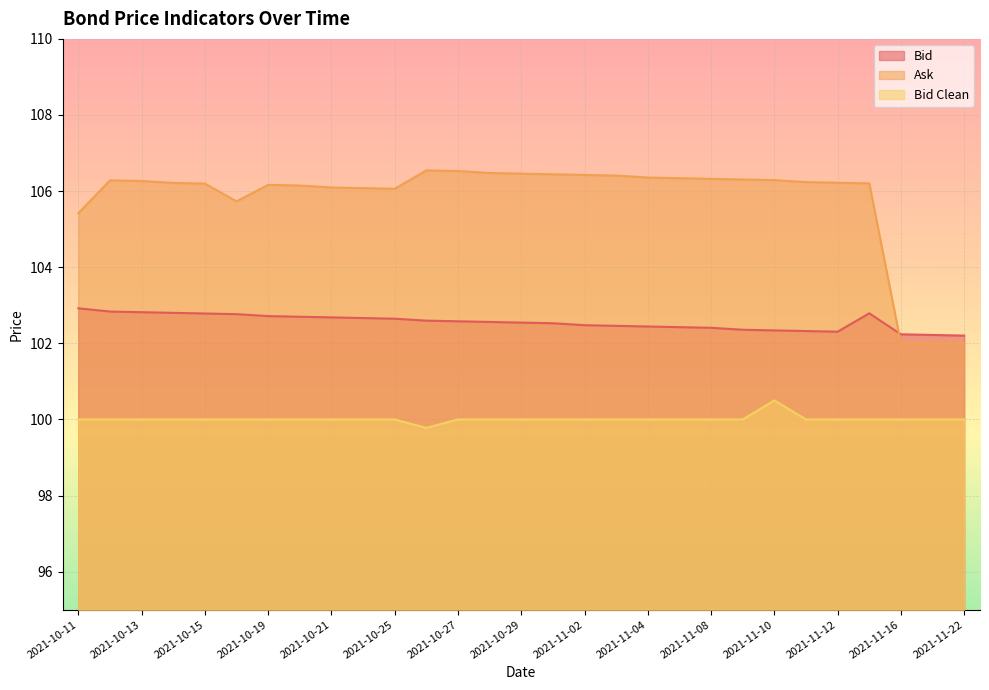

Reading left to right, what are all the values shown in this chart?

Bid: 2021-10-11=102.9	2021-10-12=102.8	2021-10-13=102.8	2021-10-14=102.8	2021-10-15=102.8	2021-10-18=102.8	2021-10-19=102.7	2021-10-20=102.7	2021-10-21=102.7	2021-10-22=102.7	2021-10-25=102.6	2021-10-26=102.6	2021-10-27=102.6	2021-10-28=102.6	2021-10-29=102.5	2021-11-01=102.5	2021-11-02=102.5	2021-11-03=102.5	2021-11-04=102.4	2021-11-05=102.4	2021-11-08=102.4	2021-11-09=102.4	2021-11-10=102.3	2021-11-11=102.3	2021-11-12=102.3	2021-11-15=102.8	2021-11-16=102.2	2021-11-17=102.2	2021-11-22=102.2
Ask: 2021-10-11=105.4	2021-10-12=106.3	2021-10-13=106.3	2021-10-14=106.2	2021-10-15=106.2	2021-10-18=105.7	2021-10-19=106.2	2021-10-20=106.1	2021-10-21=106.1	2021-10-22=106.1	2021-10-25=106.1	2021-10-26=106.5	2021-10-27=106.5	2021-10-28=106.5	2021-10-29=106.5	2021-11-01=106.4	2021-11-02=106.4	2021-11-03=106.4	2021-11-04=106.4	2021-11-05=106.3	2021-11-08=106.3	2021-11-09=106.3	2021-11-10=106.3	2021-11-11=106.2	2021-11-12=106.2	2021-11-15=106.2	2021-11-16=102.0	2021-11-17=102.0	2021-11-22=102.0
Bid Clean: 2021-10-11=100.0	2021-10-12=100.0	2021-10-13=100.0	2021-10-14=100.0	2021-10-15=100.0	2021-10-18=100.0	2021-10-19=100.0	2021-10-20=100.0	2021-10-21=100.0	2021-10-22=100.0	2021-10-25=100.0	2021-10-26=99.8	2021-10-27=100.0	2021-10-28=100.0	2021-10-29=100.0	2021-11-01=100.0	2021-11-02=100.0	2021-11-03=100.0	2021-11-04=100.0	2021-11-05=100.0	2021-11-08=100.0	2021-11-09=100.0	2021-11-10=100.5	2021-11-11=100.0	2021-11-12=100.0	2021-11-15=100.0	2021-11-16=100.0	2021-11-17=100.0	2021-11-22=100.0